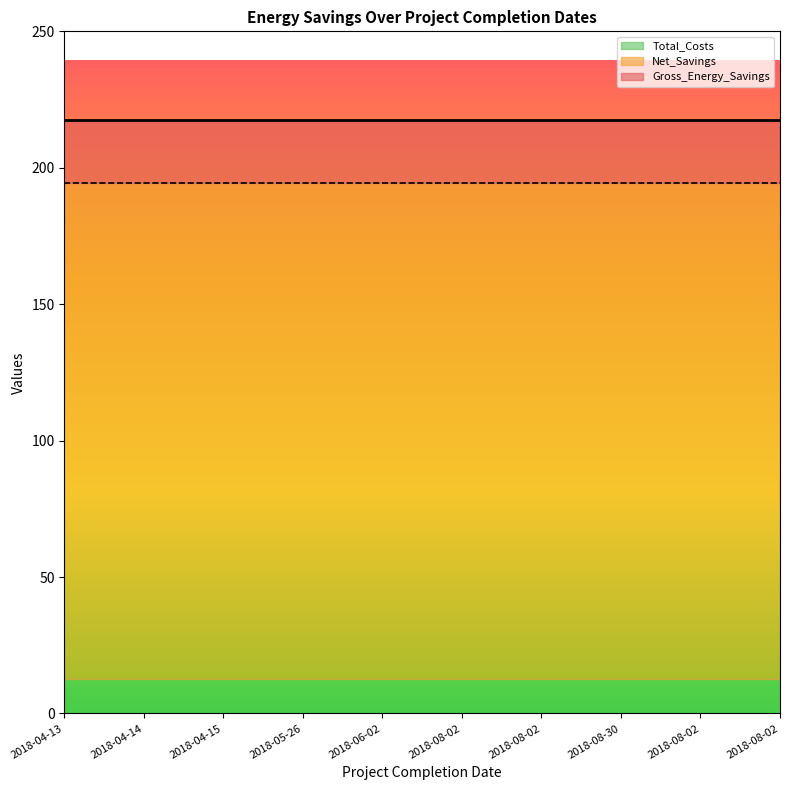

At 2018-06-02, list the series in order from smallest to largest.

Total_Costs, Net_Savings, Gross_Energy_Savings